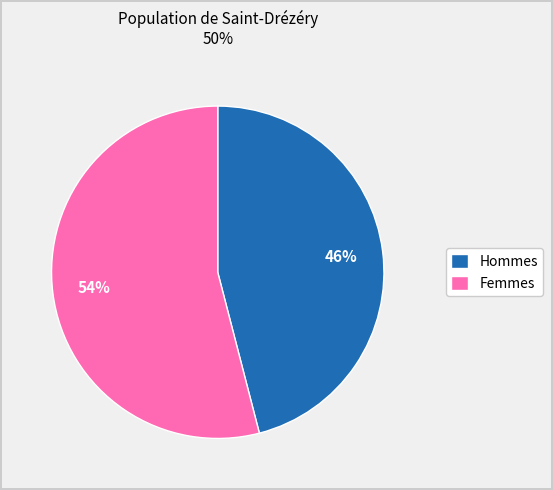

What is the ratio of the value at Femmes to the value at Hommes?

1.2